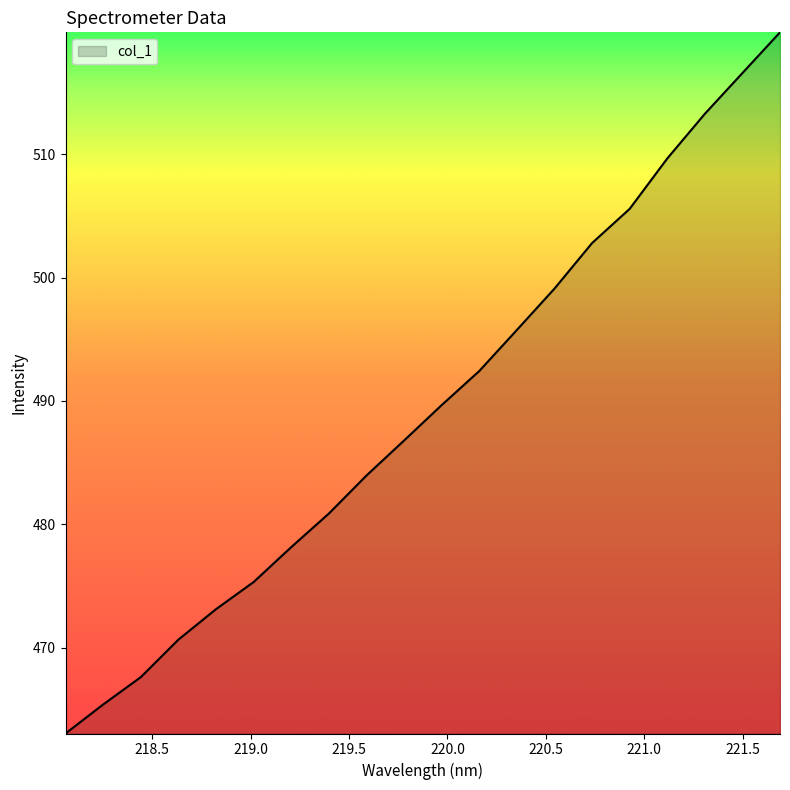

What is the difference between the maximum and minimum values?

56.9